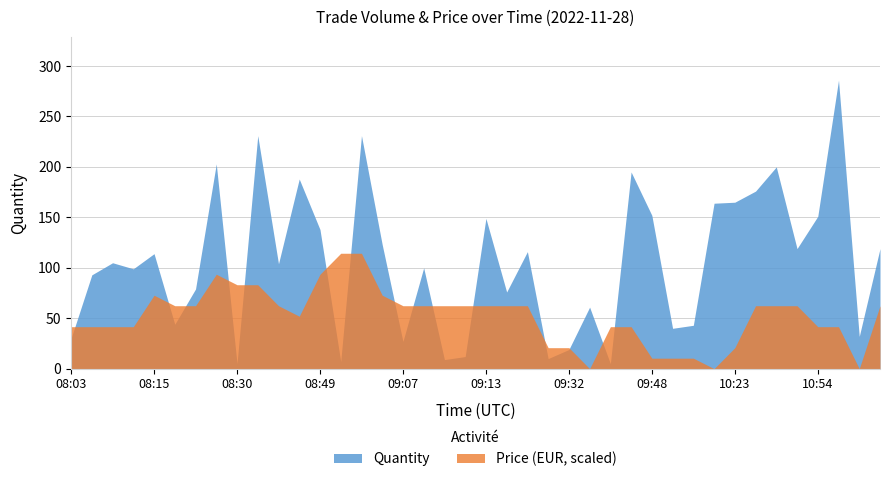

What is the label of the 30th point from the right?

08:34